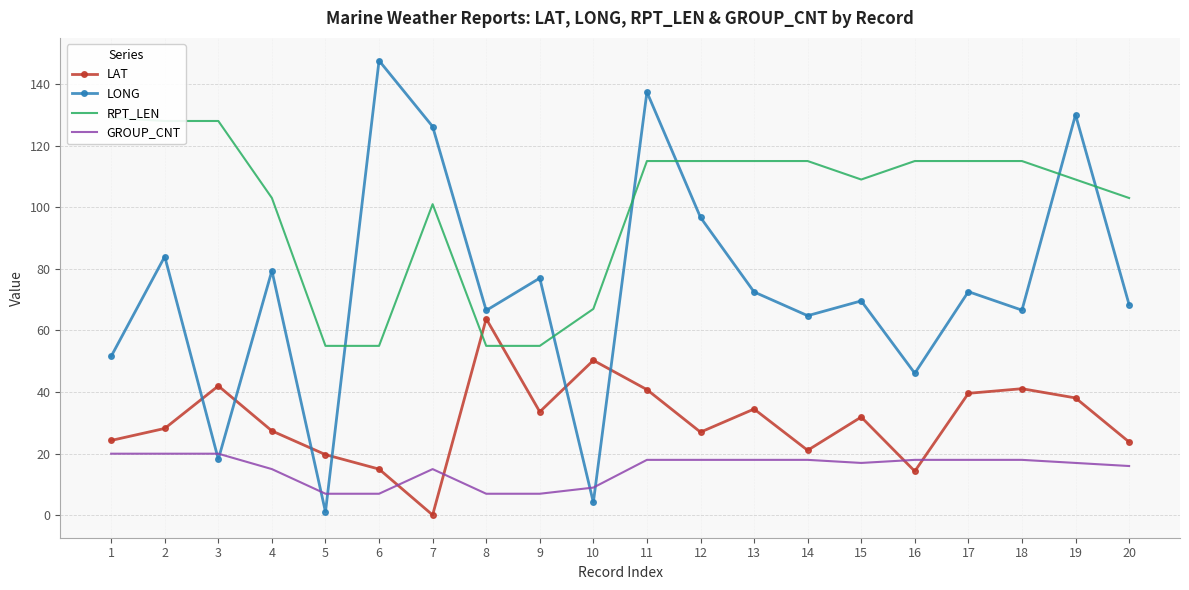

What is the value of the LONG point at the 9th from the left?

77.0